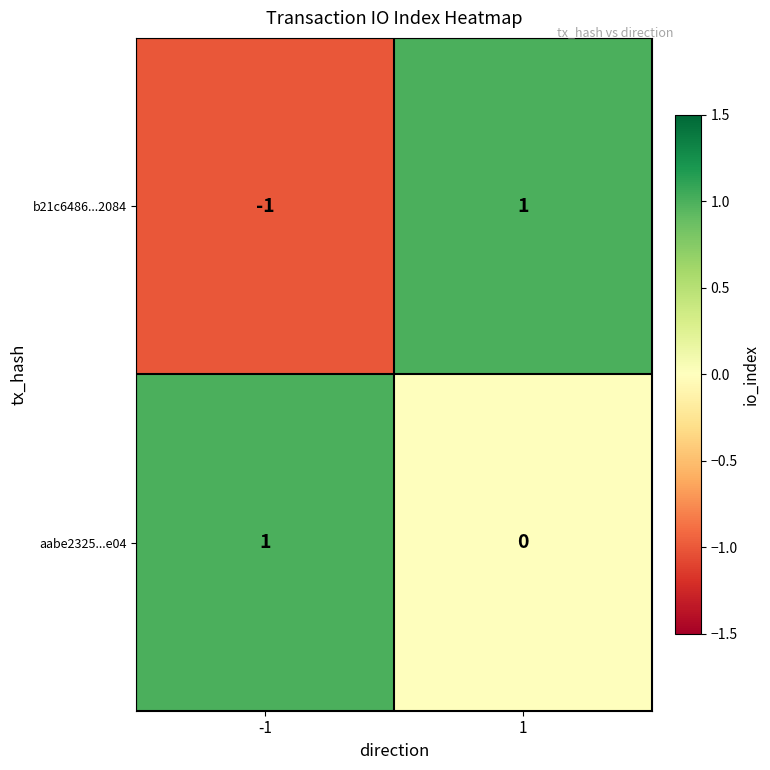

Reading left to right, transcribe all the data shown in this chart.

b21c6486...2084: -1	1
aabe2325...e04: 1	0